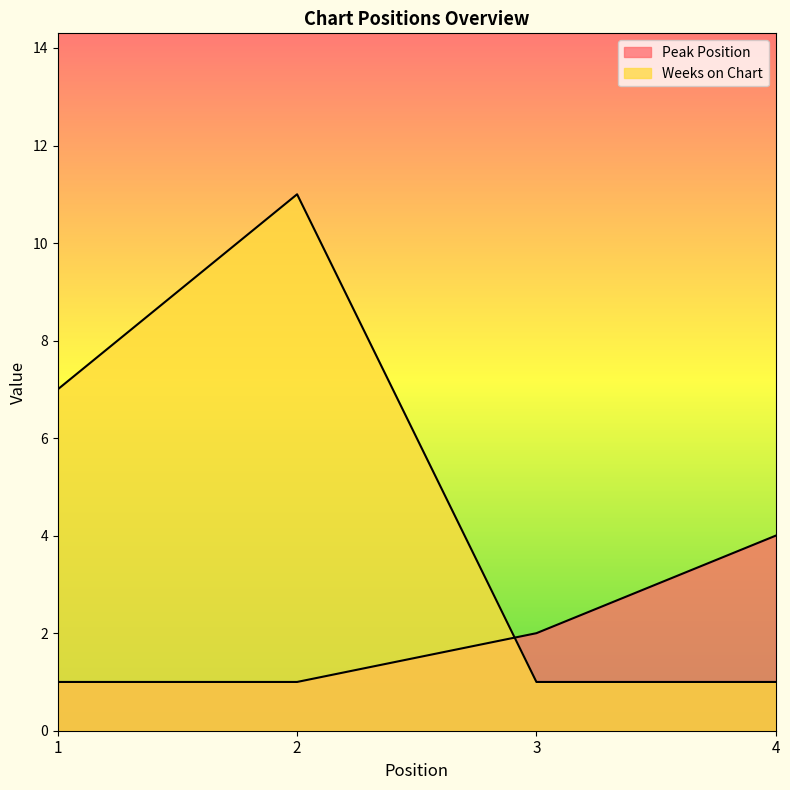

Does the chart display data point markers on the line(s)?

No